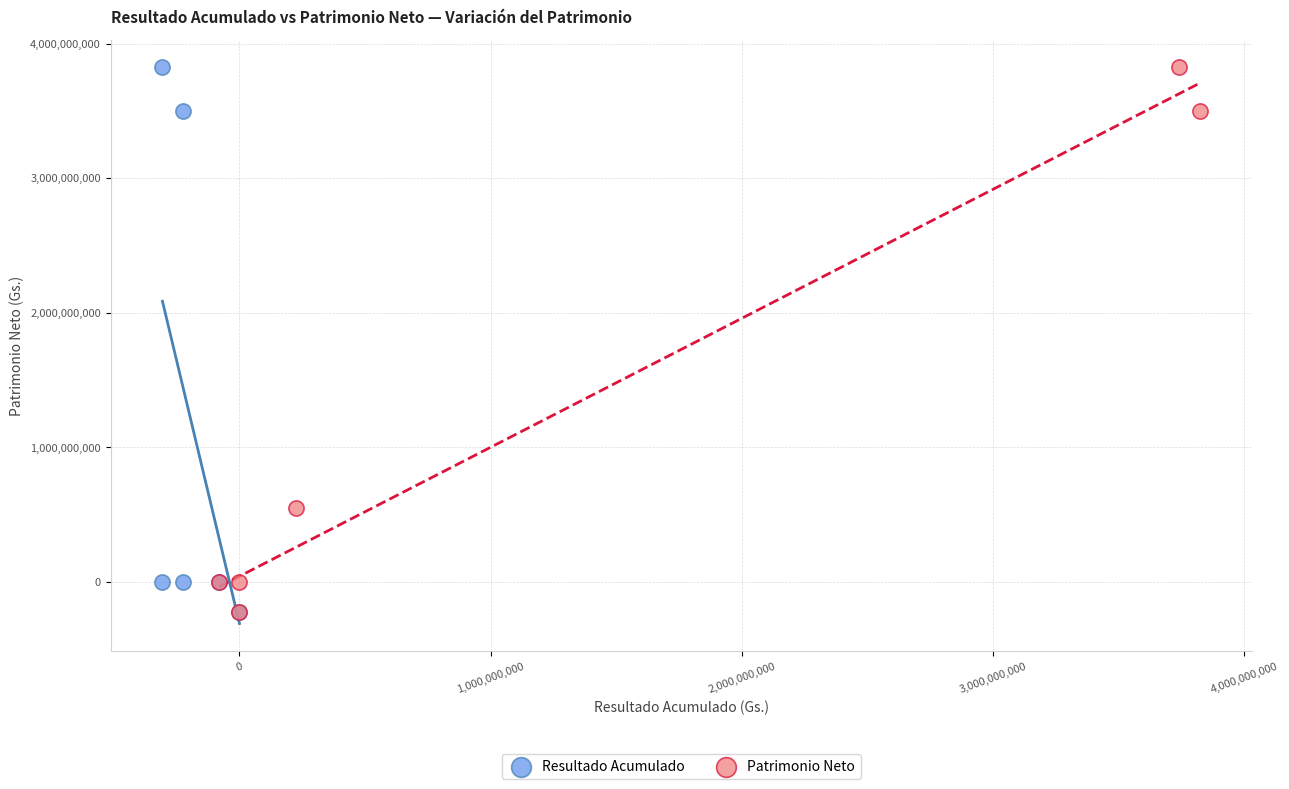

What are all the series names shown in the legend?

Resultado Acumulado, Patrimonio Neto